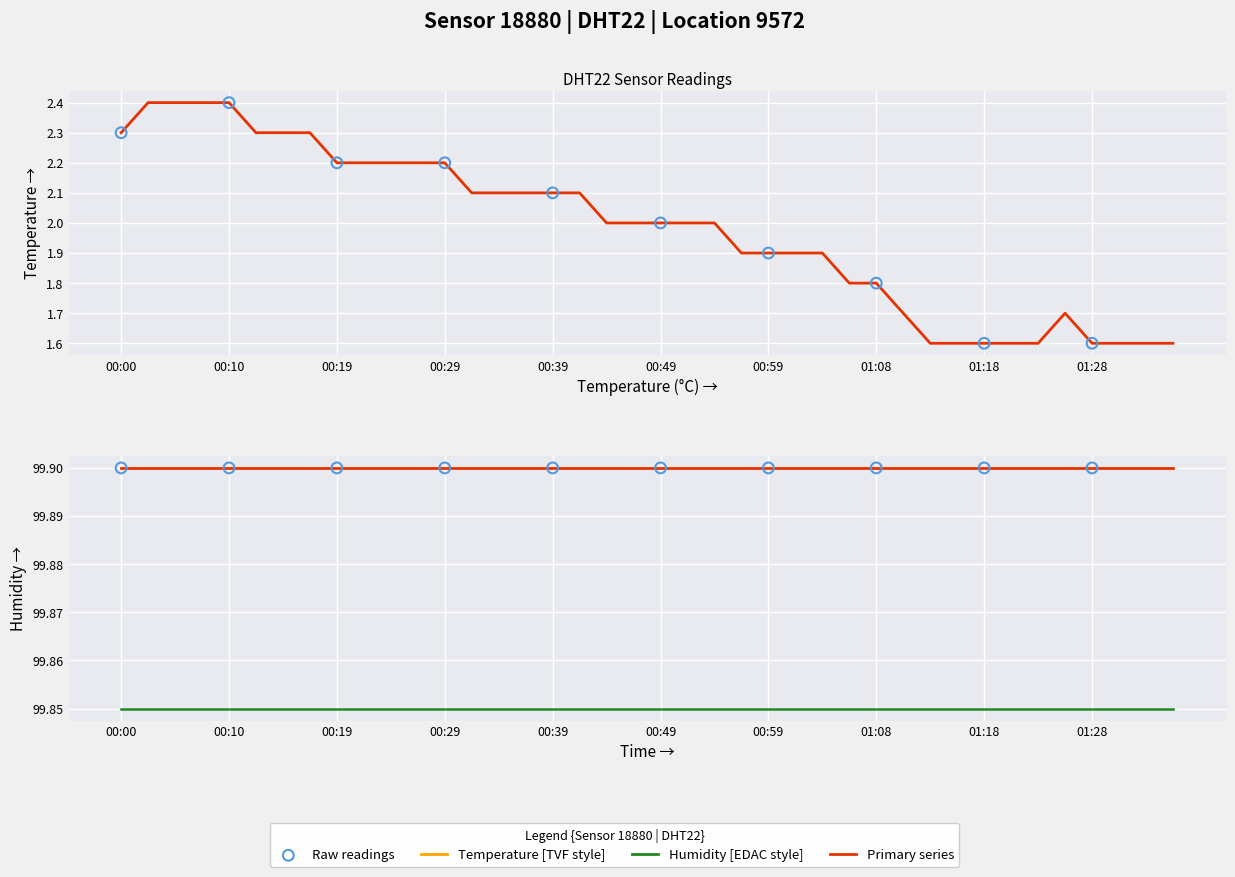

Which has a higher value, 00:10 or 00:27?

00:10